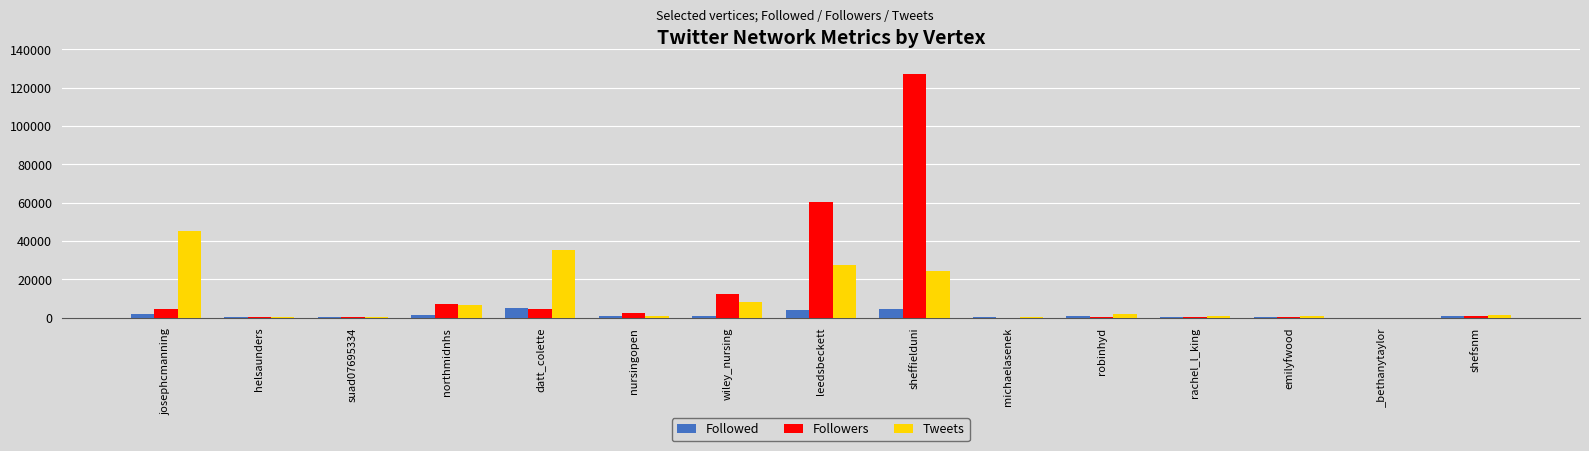

What is the greatest value displayed?

127080